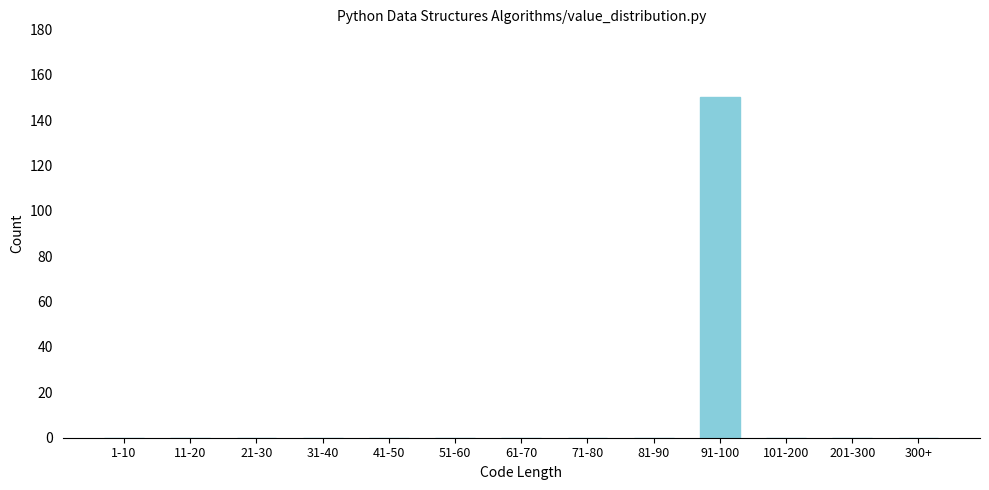

Reading left to right, extract all data points from this chart.

1-10=0	11-20=0	21-30=0	31-40=0	41-50=0	51-60=0	61-70=0	71-80=0	81-90=0	91-100=150	101-200=0	201-300=0	300+=0